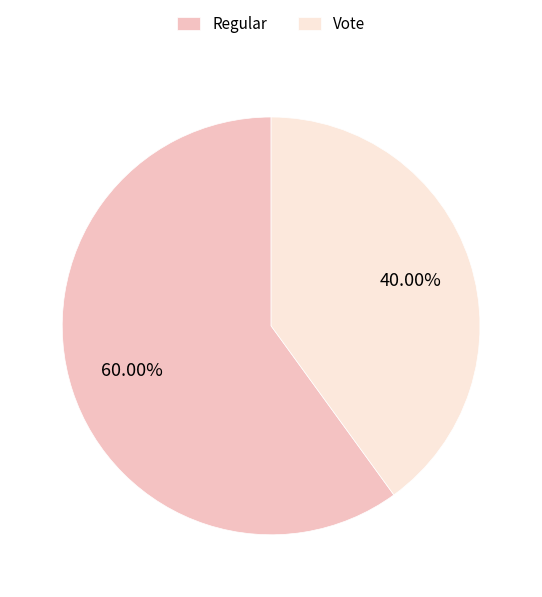

To the nearest percent, what portion does Vote represent?

40%